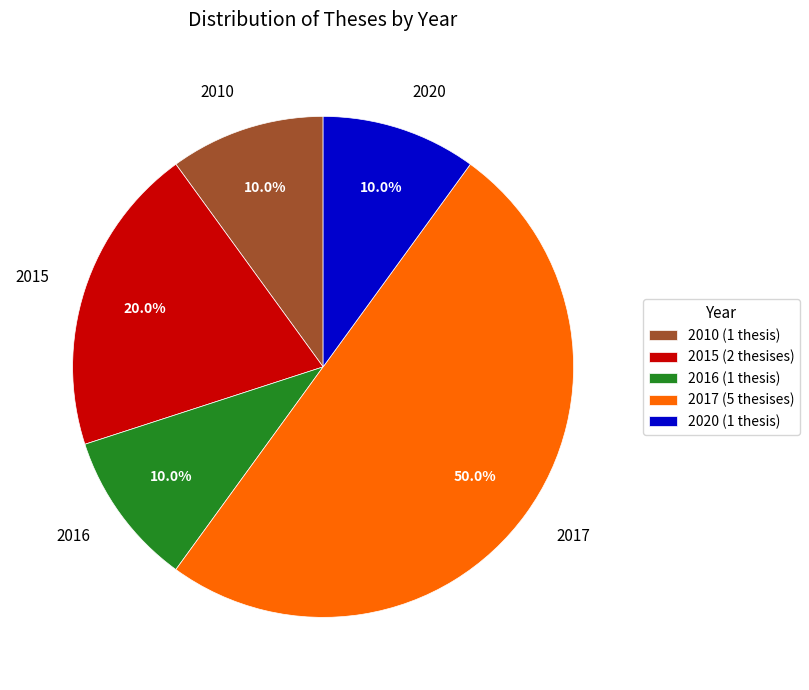

What is the total percentage of 2016 and 2015?

30.0%